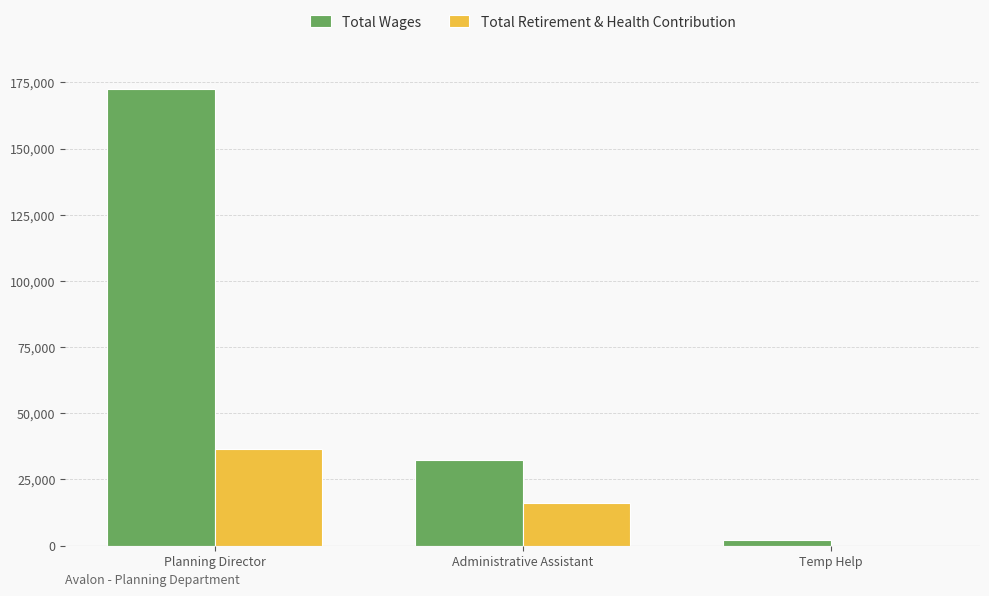

True or false: Total Wages has a value of 172519 at Planning Director.

True